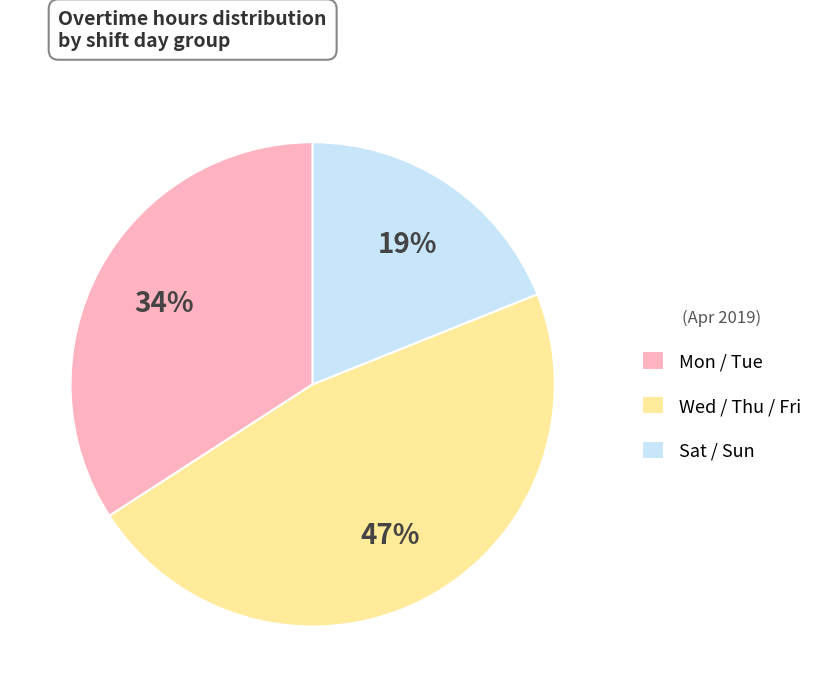

To the nearest percent, what is the difference between the largest and smallest slice percentages?

28%